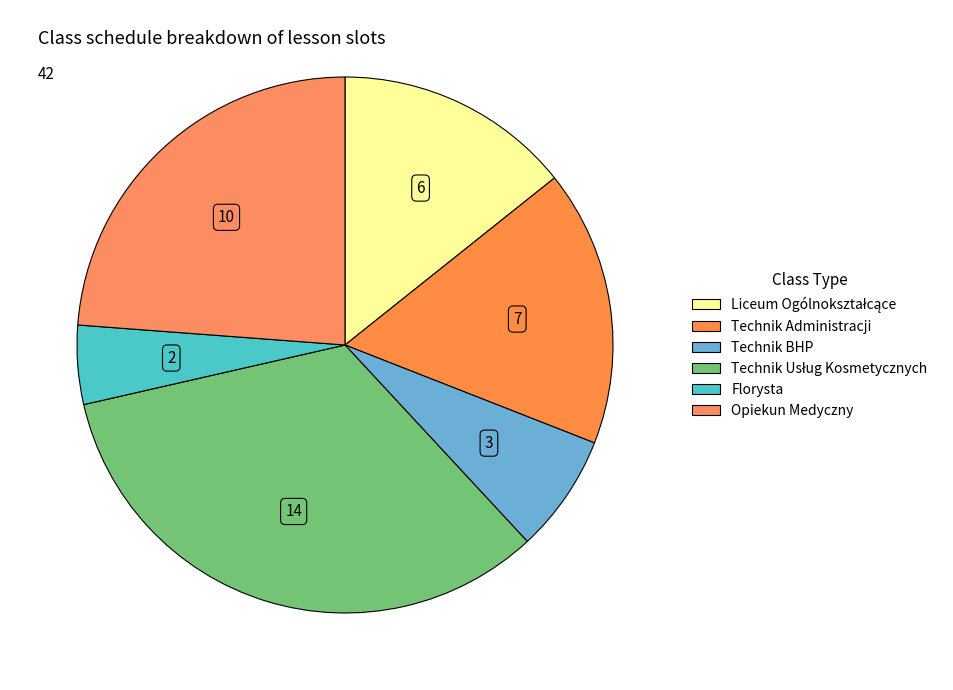

Does Technik BHP represent more than half of the total?

No